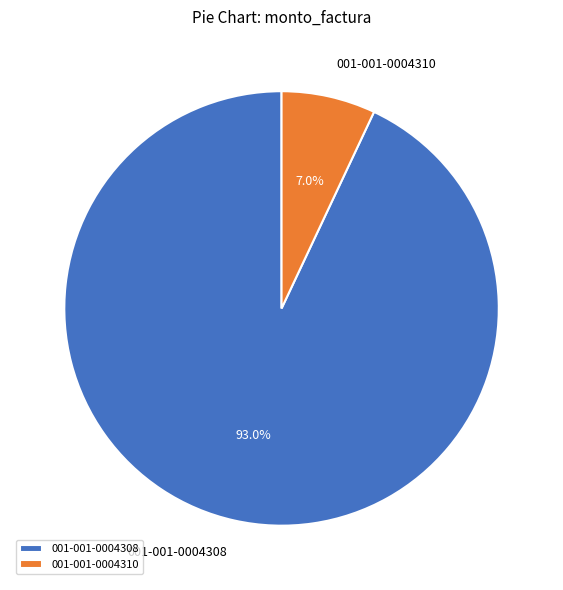

Approximately how many times larger is the value at 001-001-0004308 compared to 001-001-0004310?

13.3